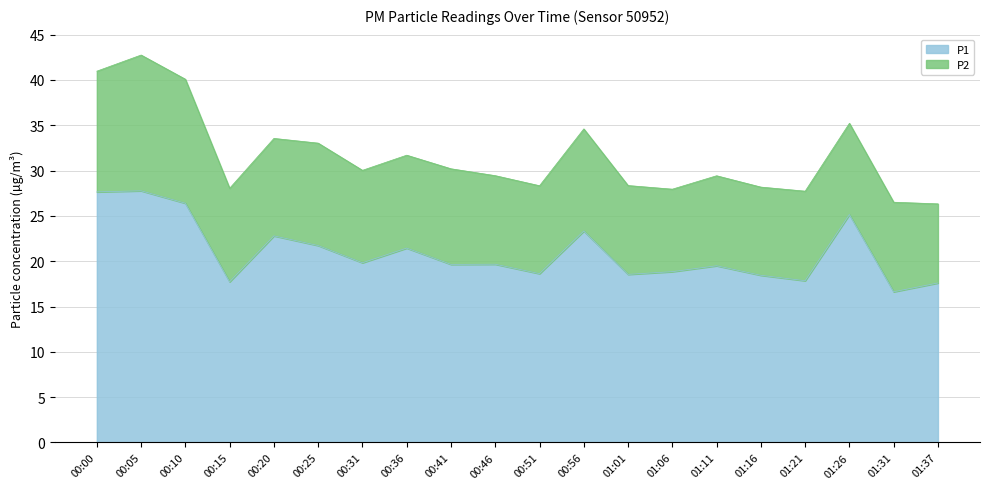

At which category does the data reach its first local valley?

00:15